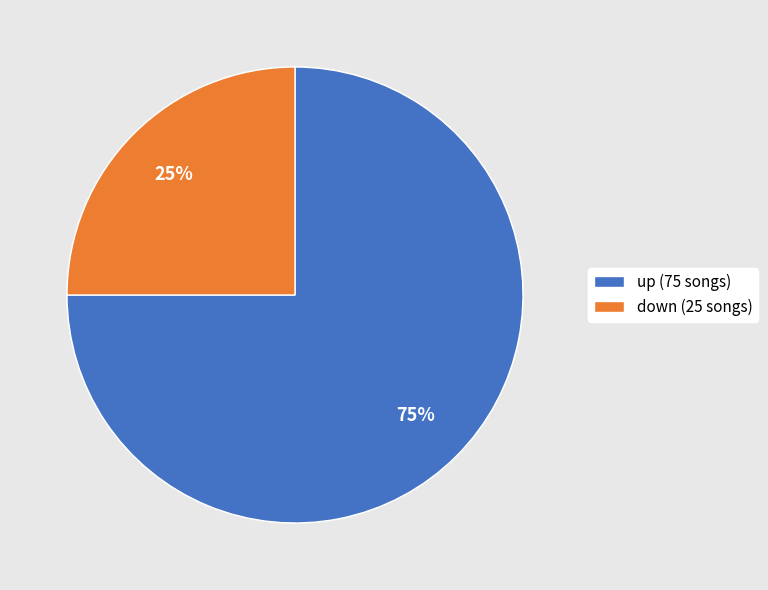

Which slice is the largest?

up